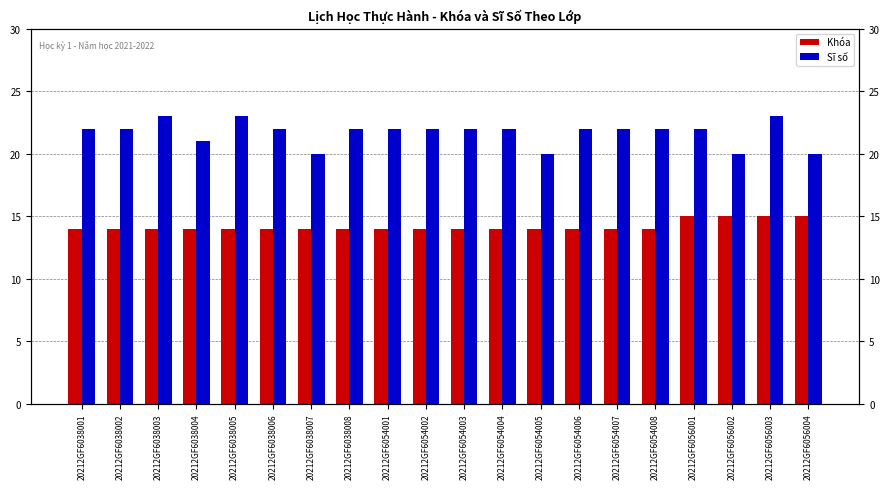

Count the Sĩ số values in the range 22 to 23.

15